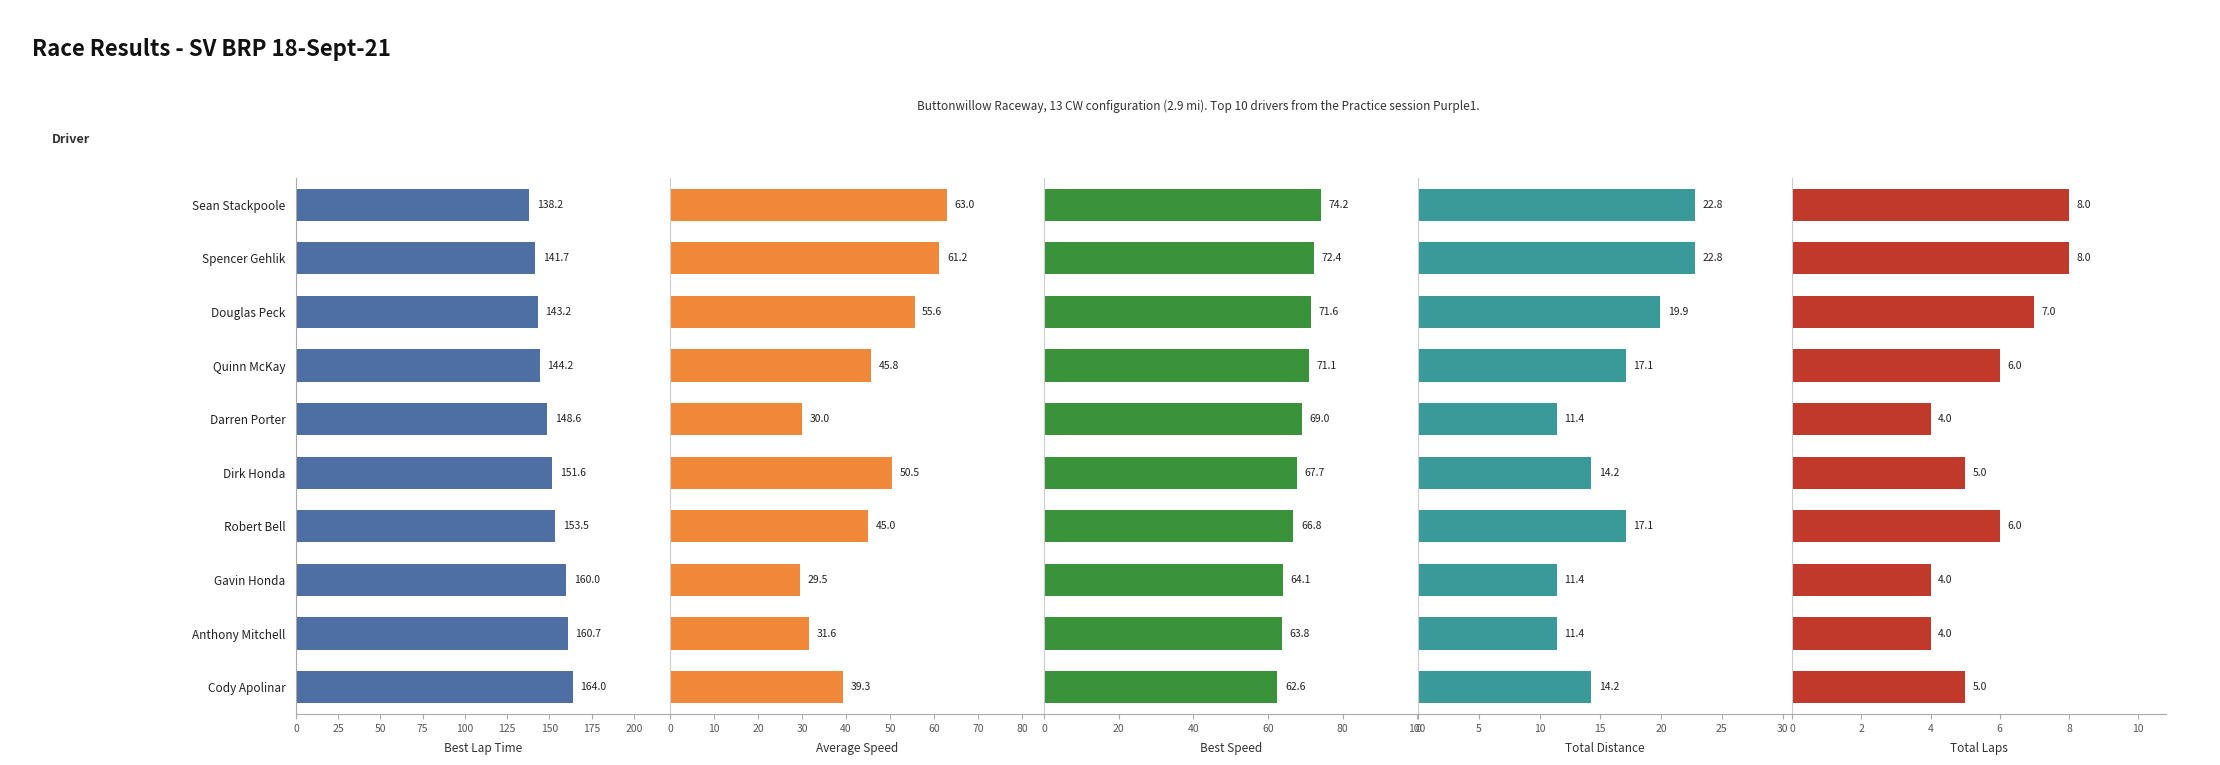

Rank the series at Gavin Honda from lowest to highest value.

Total Laps, Total Distance, Average Speed, Best Speed, Best Lap Time